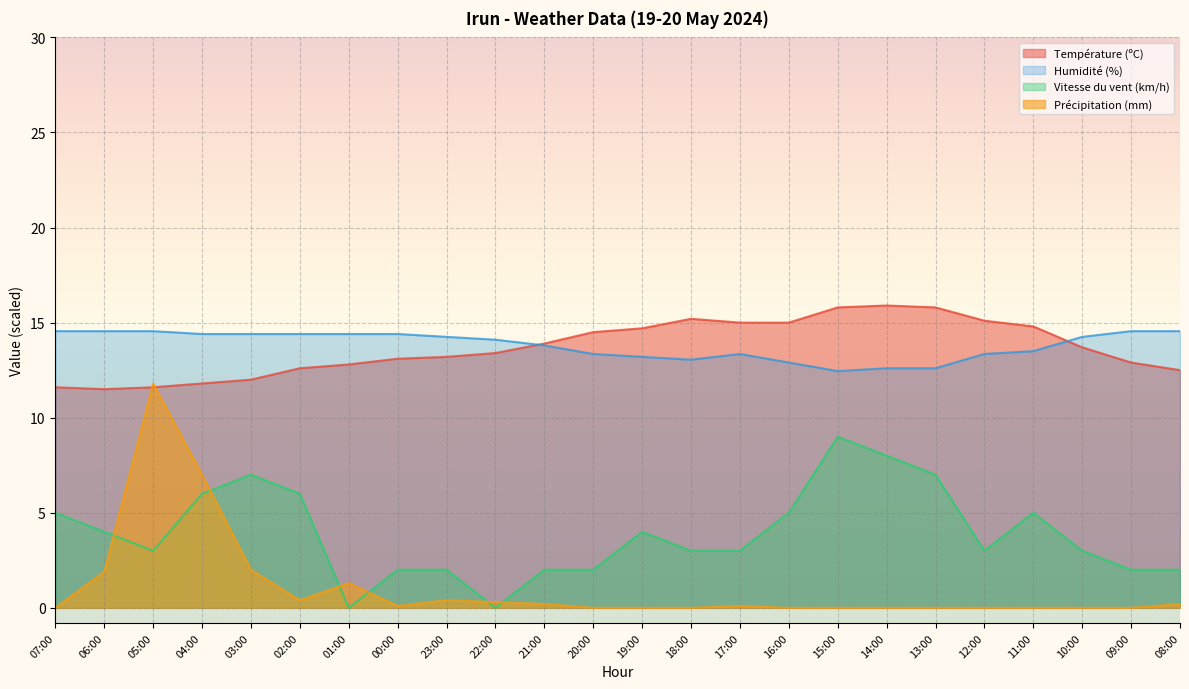

What is the sum of all Température (ºC) values?

328.4